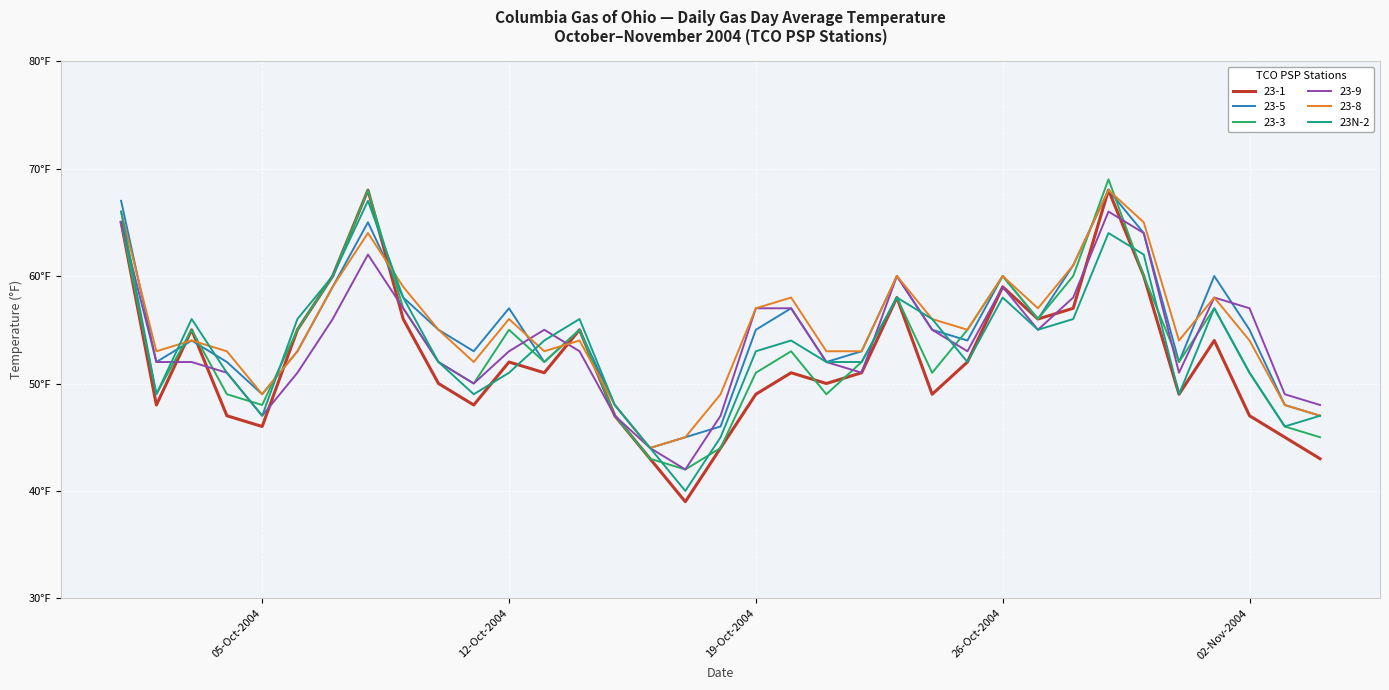

What are all the series names shown in the legend?

23-1, 23-5, 23-3, 23-9, 23-8, 23N-2